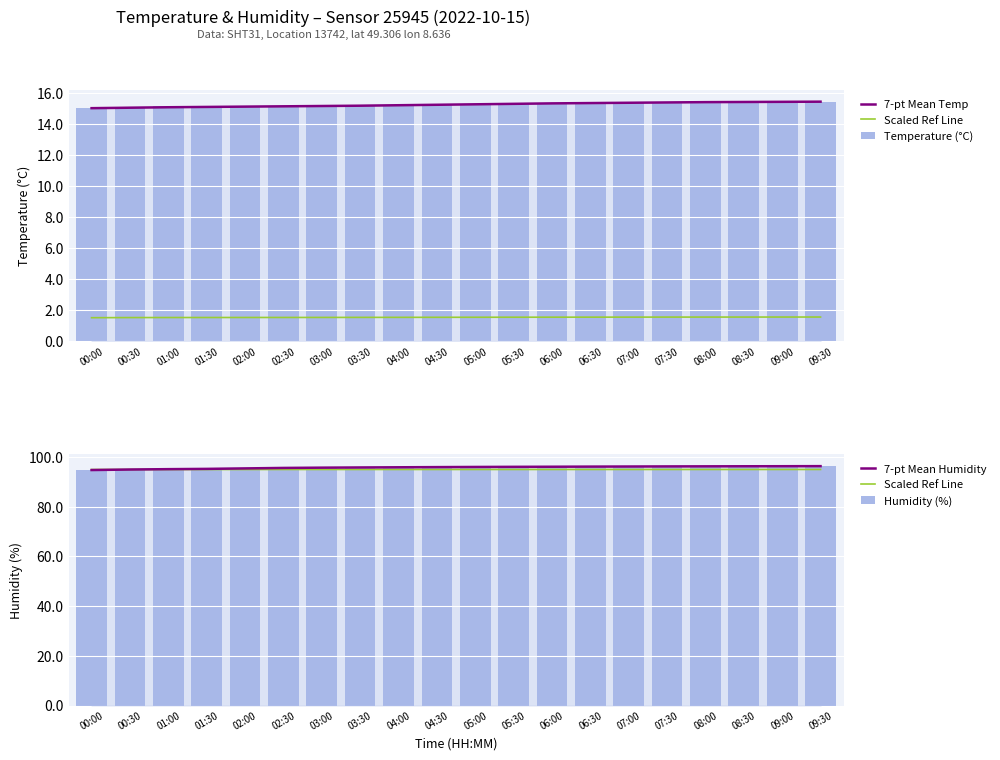

Are the bars grouped side by side (vs. stacked)?

Yes